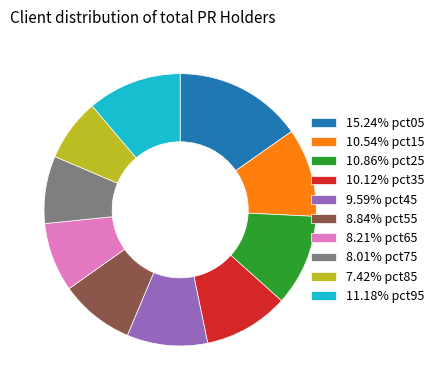

Is there a majority slice in this chart?

No